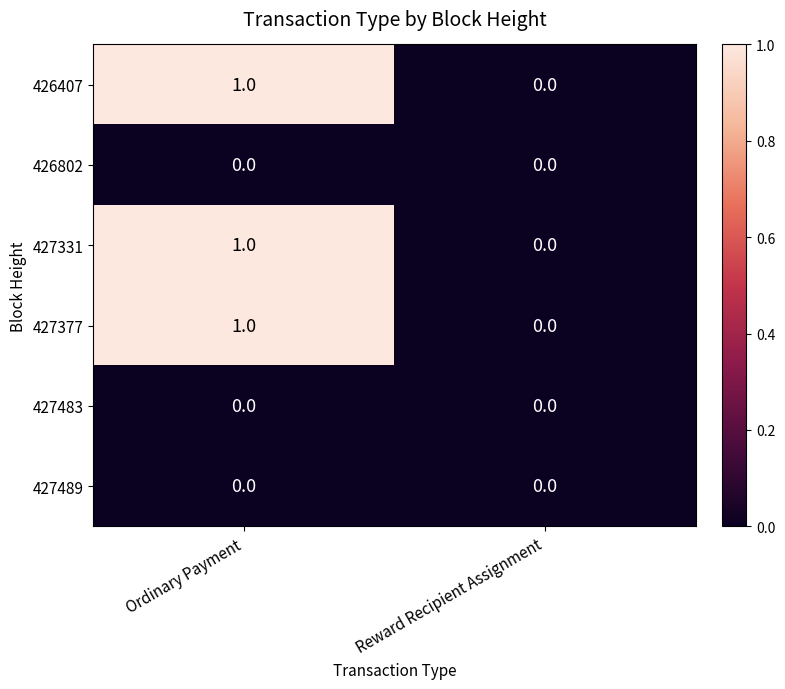

True or false: 427331 has a value of -1 at Reward Recipient Assignment.

False